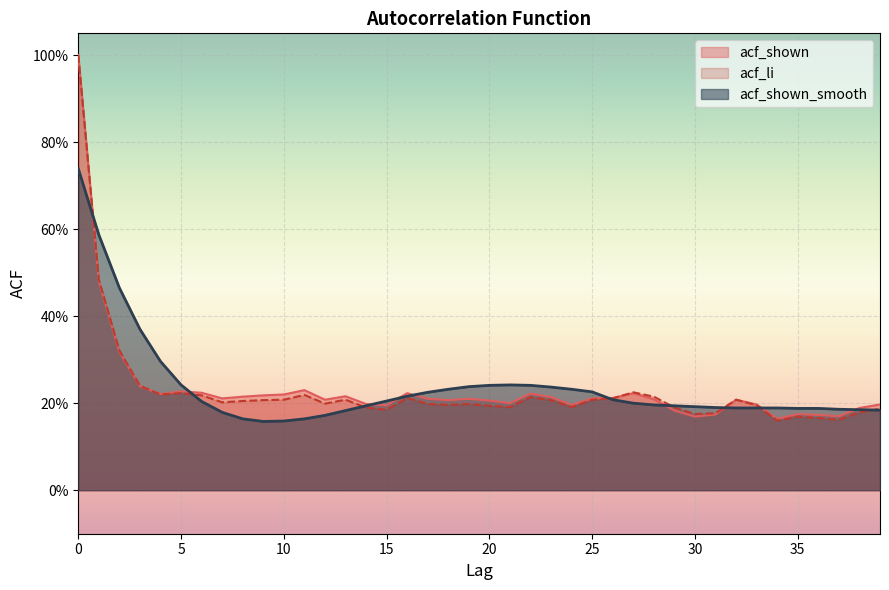

Which series has the widest spread of values?

acf_li